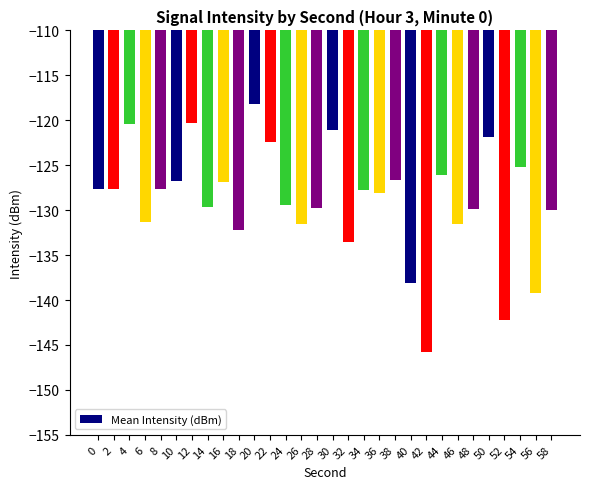

What is the value of the 26th bar from the left?

-121.9